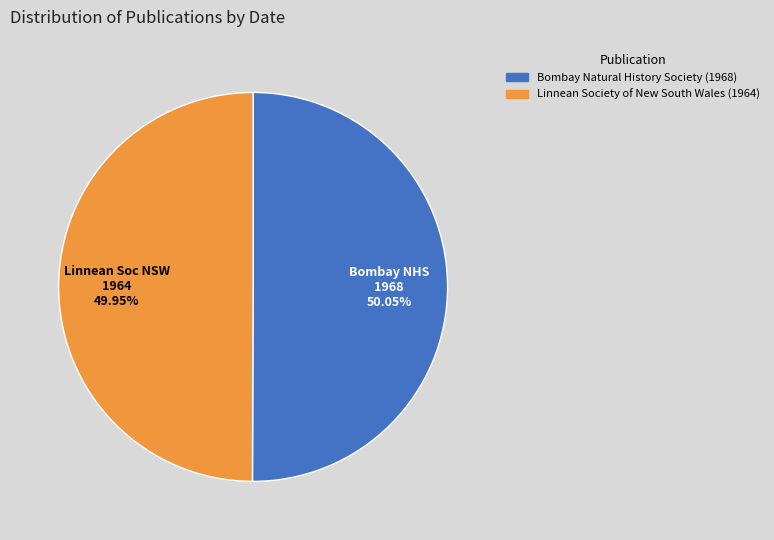

How many slices are in this pie chart?

2